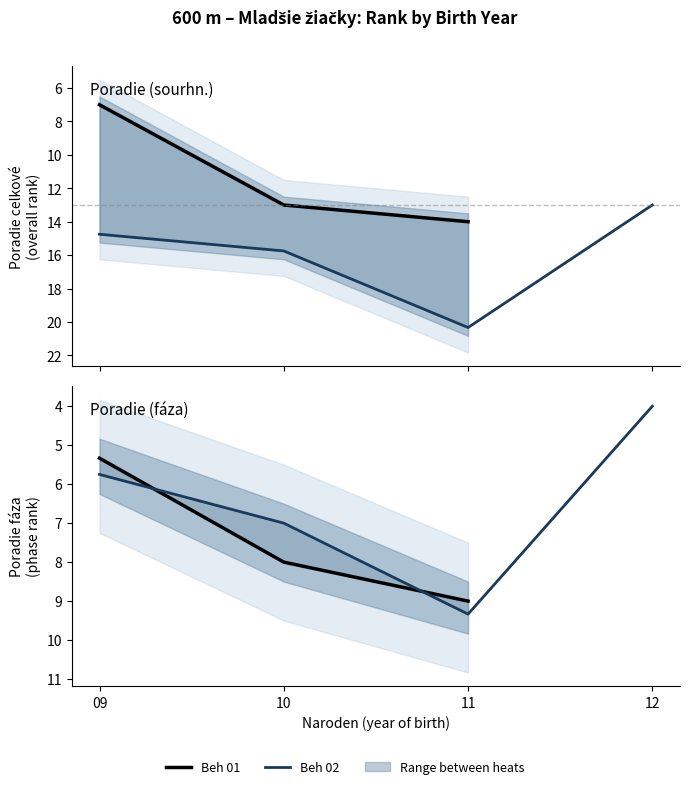

The Beh 02 series shows 4.5 at 11. True or false?

False